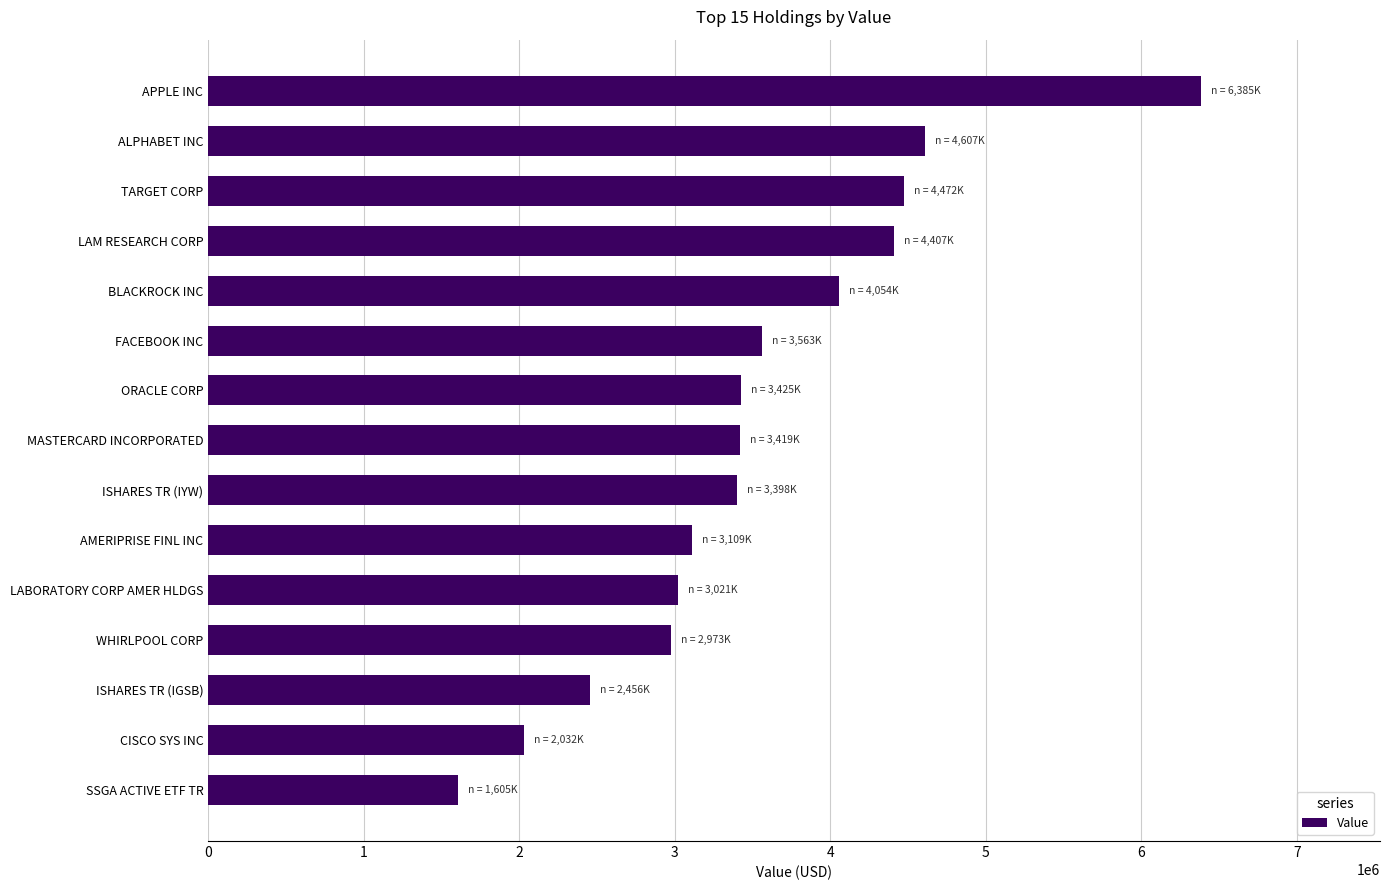

What is the value of the 4th bar from the top?

4407000